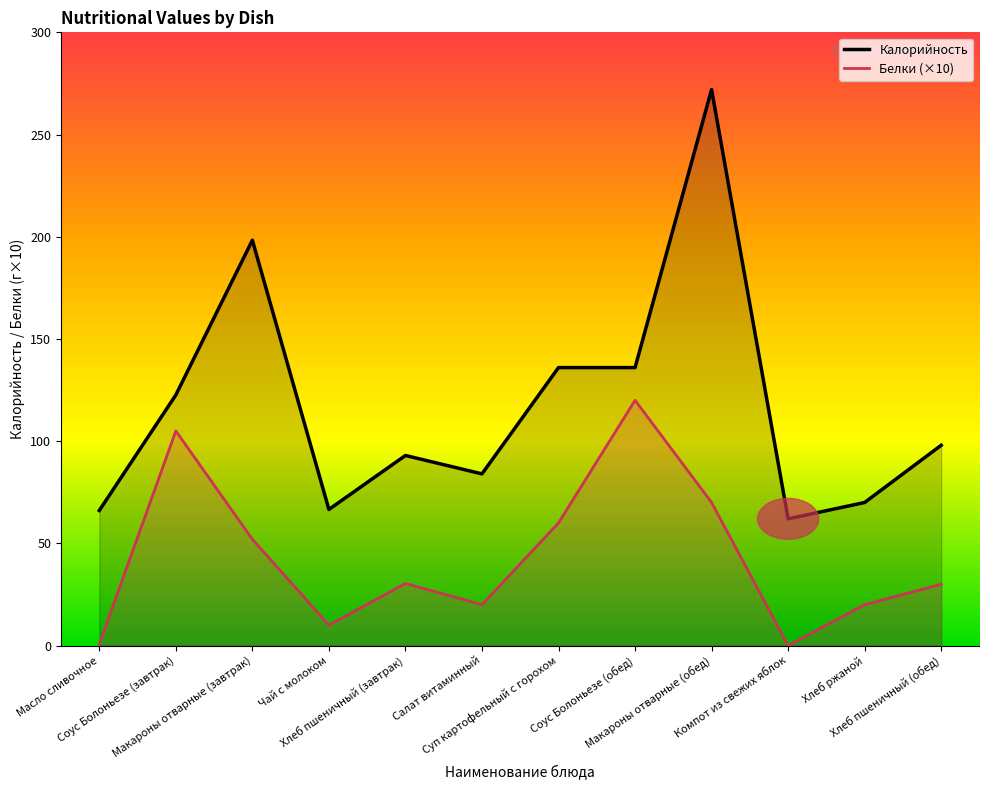

Between Чай с молоком and Хлеб пшеничный (обед), which series saw the biggest shift?

Калорийность